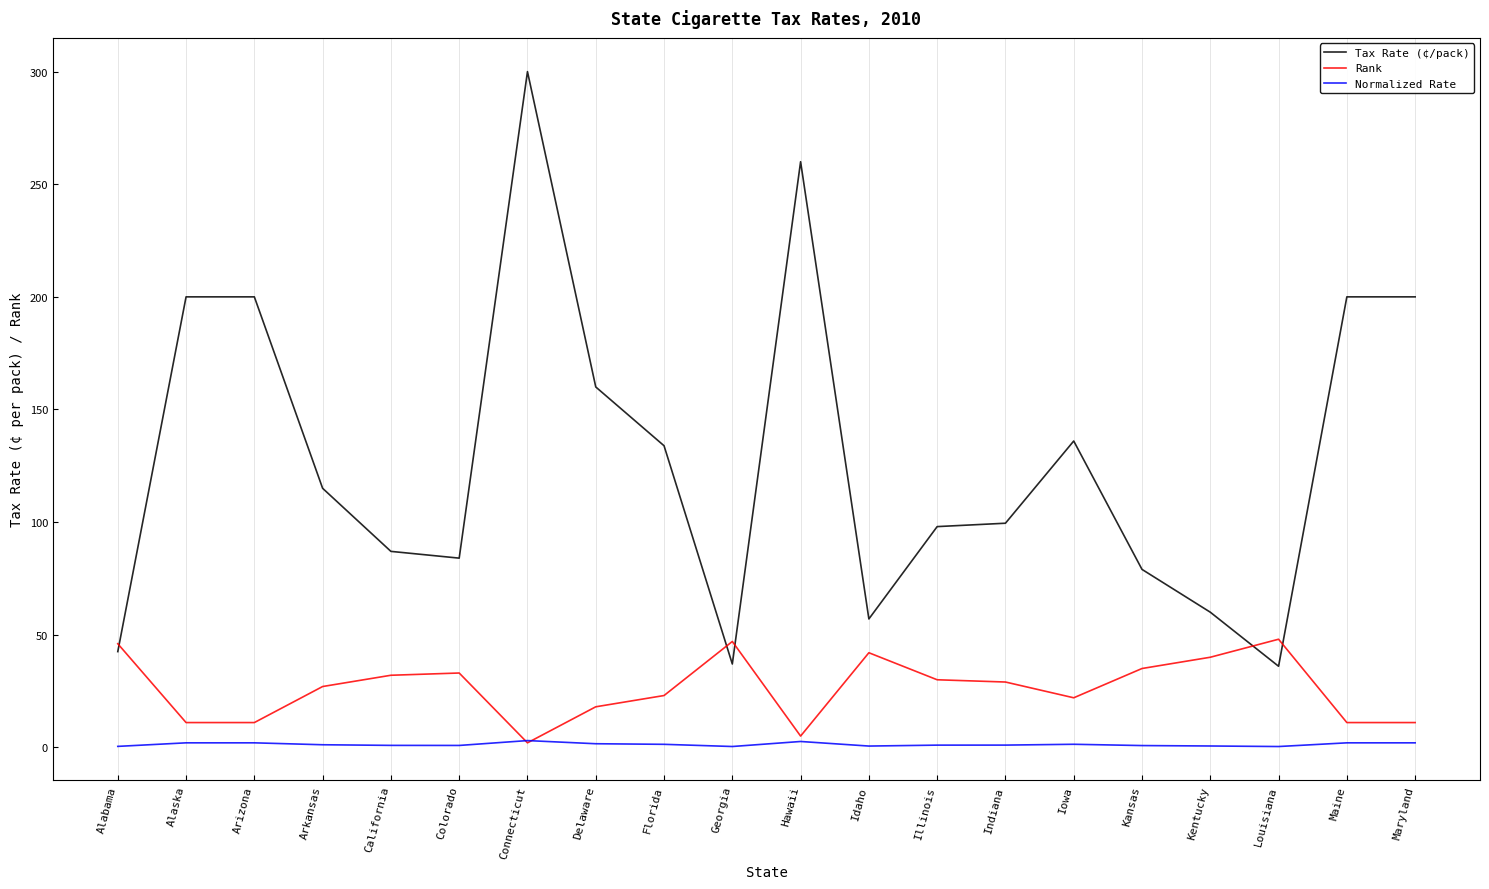

List the series in order of their peak value, lowest first.

Normalized Rate, Rank, Tax Rate (¢/pack)